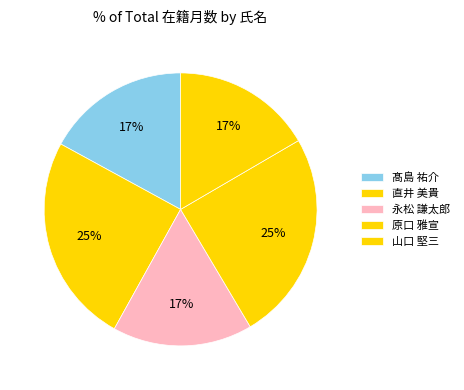

What percentage is NOT represented by 直井 美貴?

75.1%